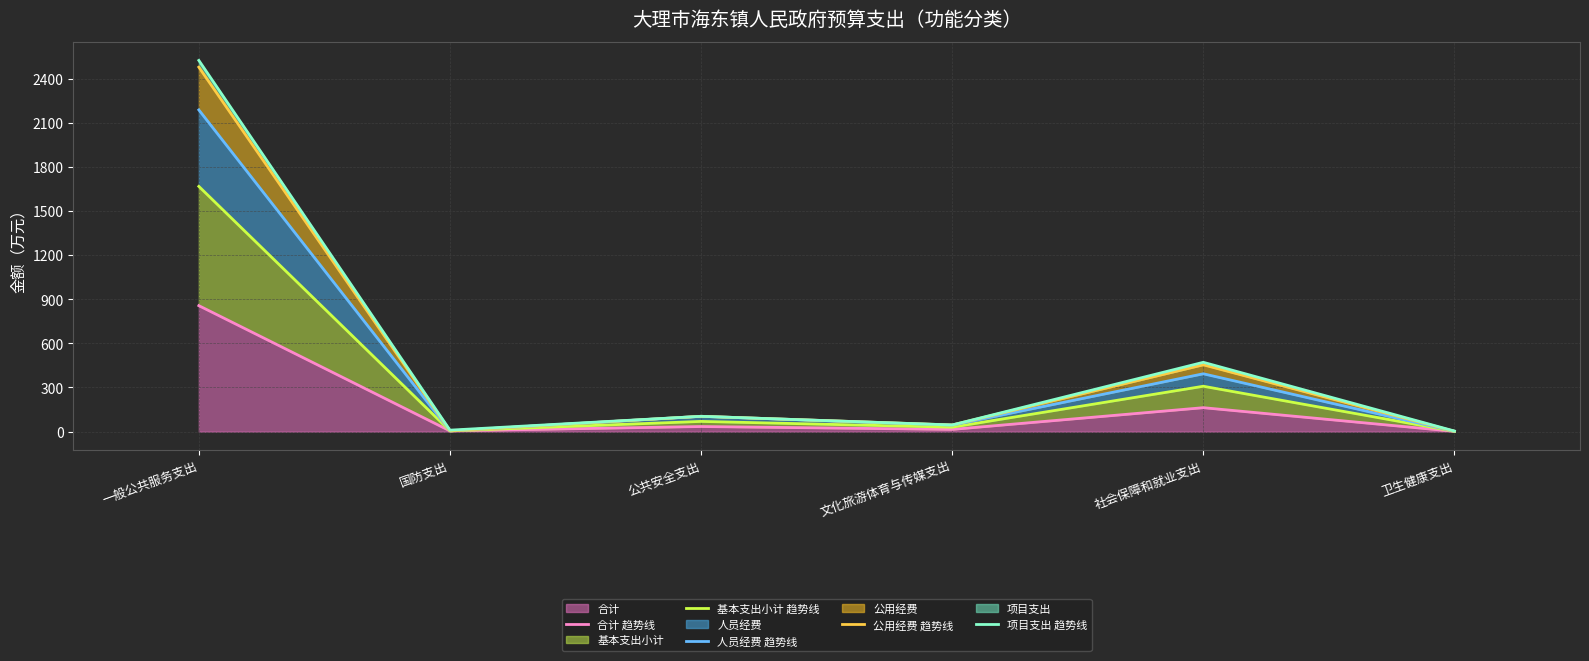

Is the value of 公用经费 趋势线 at 一般公共服务支出 greater than the value of 人员经费 趋势线 at 一般公共服务支出?

Yes